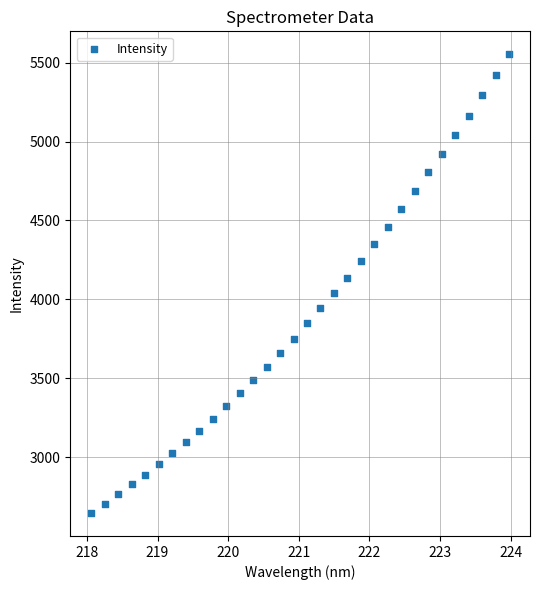

What is the range of Y values (max minus min)?

2907.7